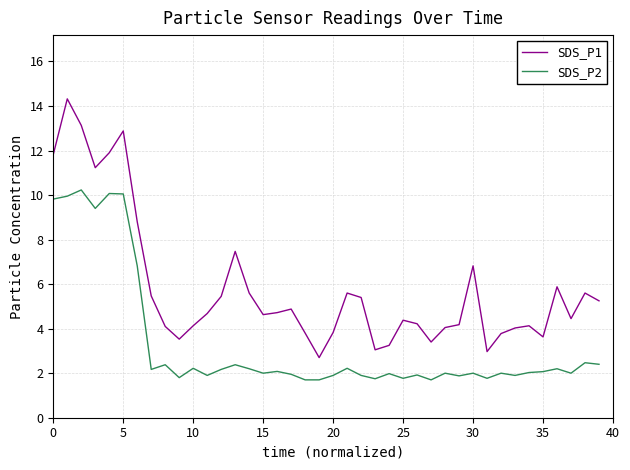

What is the difference between the maximum and minimum values in the SDS_P2 series?

8.5